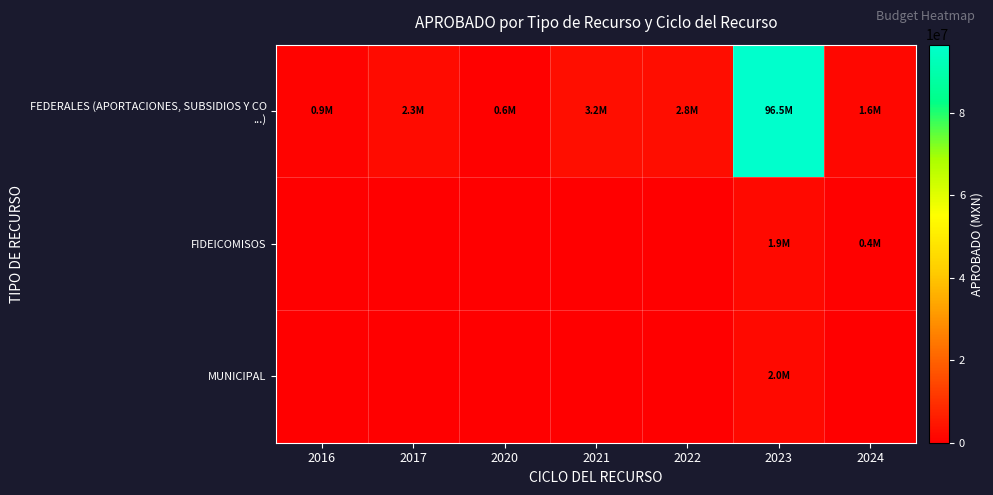

At 2017, list the series in order from smallest to largest.

FIDEICOMISOS, MUNICIPAL, FEDERALES (APORTACIONES, SUBSIDIOS Y CO ...)